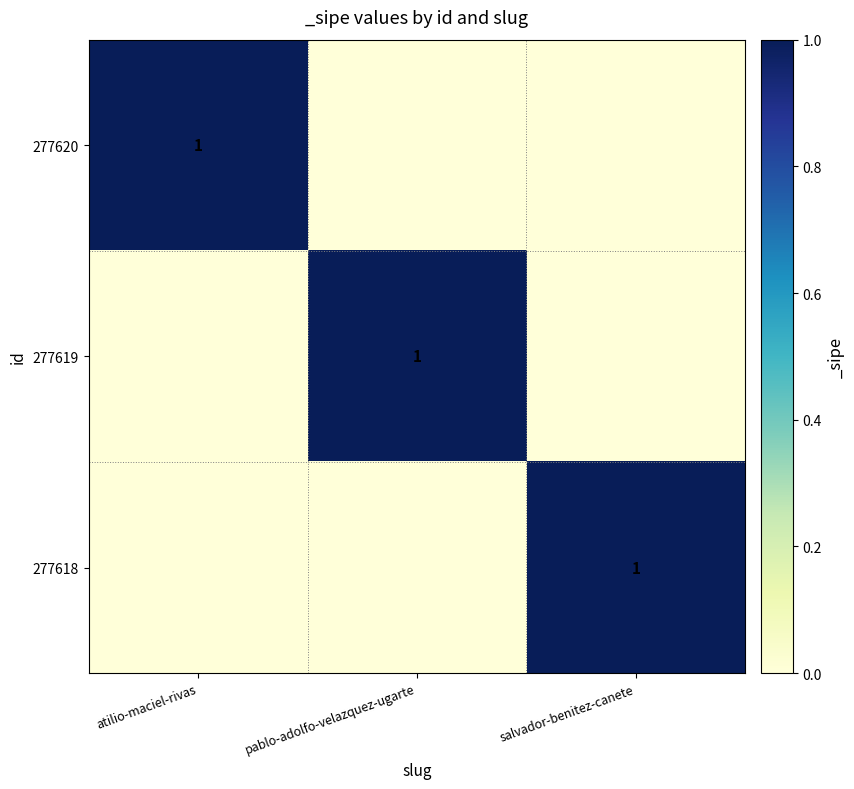

The 277618 series shows 1 at salvador-benitez-canete. True or false?

True